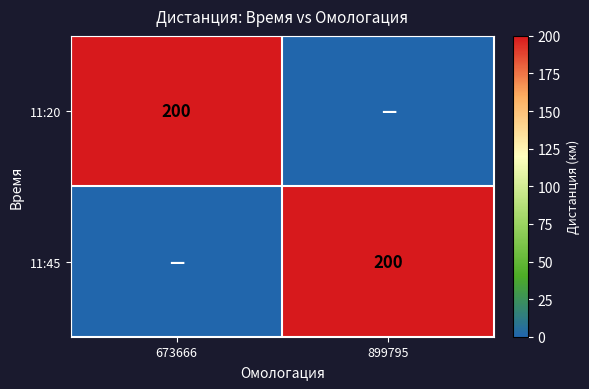

Is it true that 11:20 equals 51 at 673666?

False